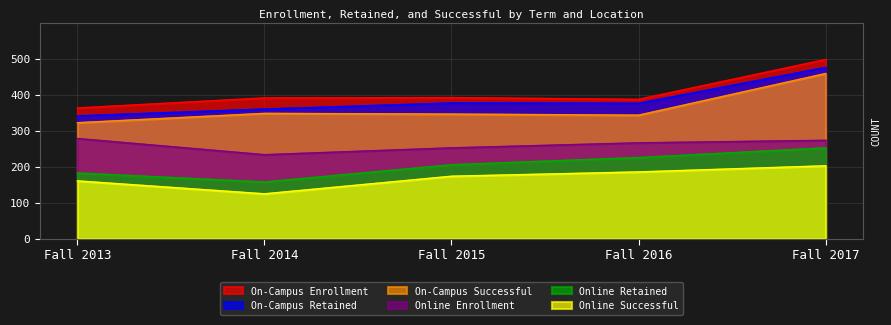

Which label corresponds to the largest value in the chart?

Fall 2017